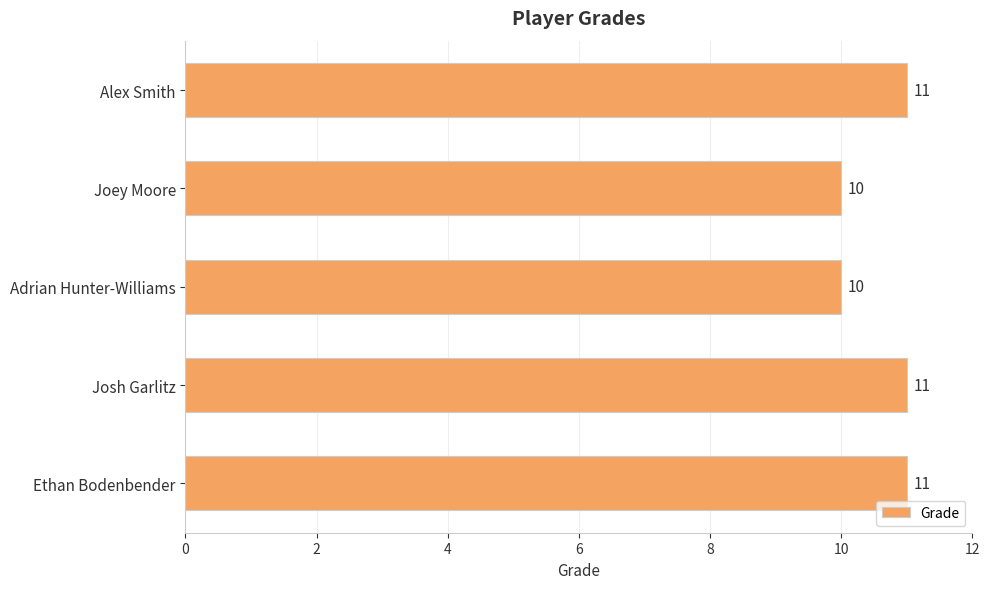

What is the maximum value shown in the chart?

11